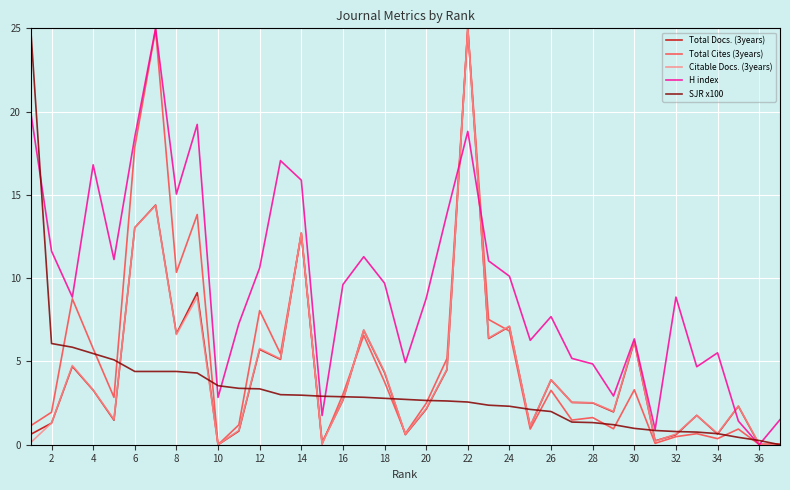

What are all the series names shown in the legend?

Total Docs. (3years), Total Cites (3years), Citable Docs. (3years), H index, SJR x100